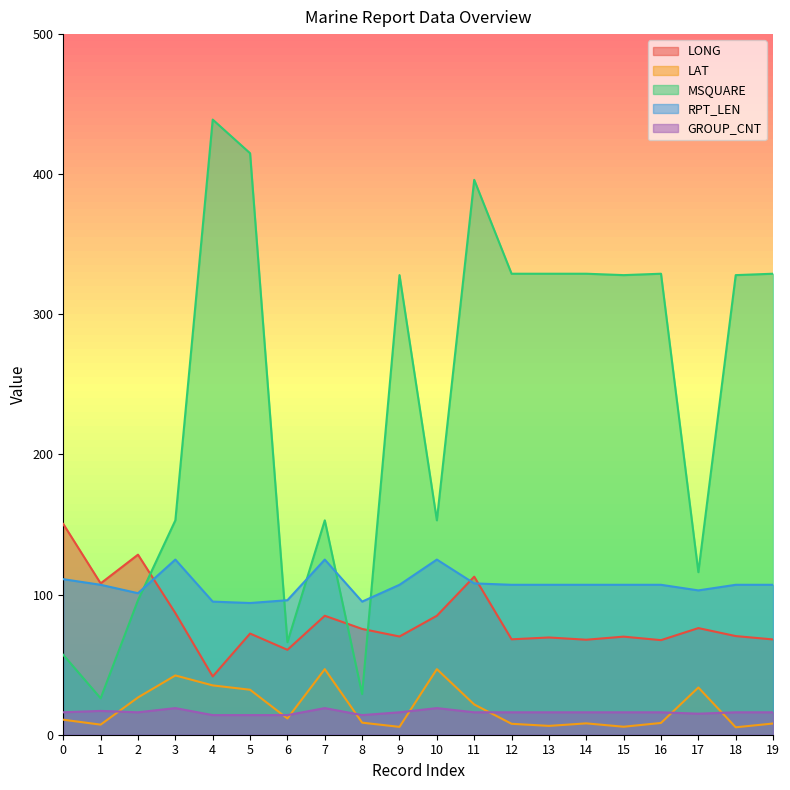

True or false: LONG and LAT intersect in this chart.

False